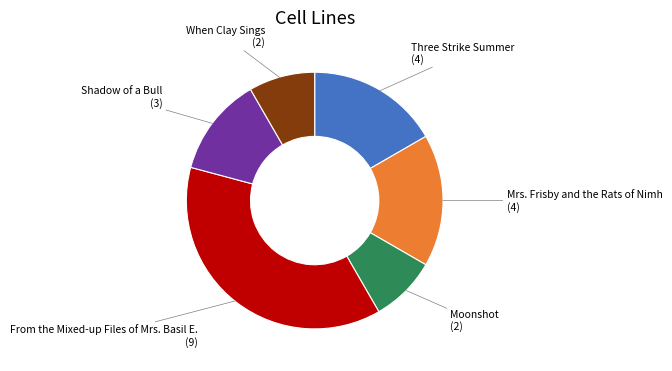

Is there a majority slice in this chart?

No